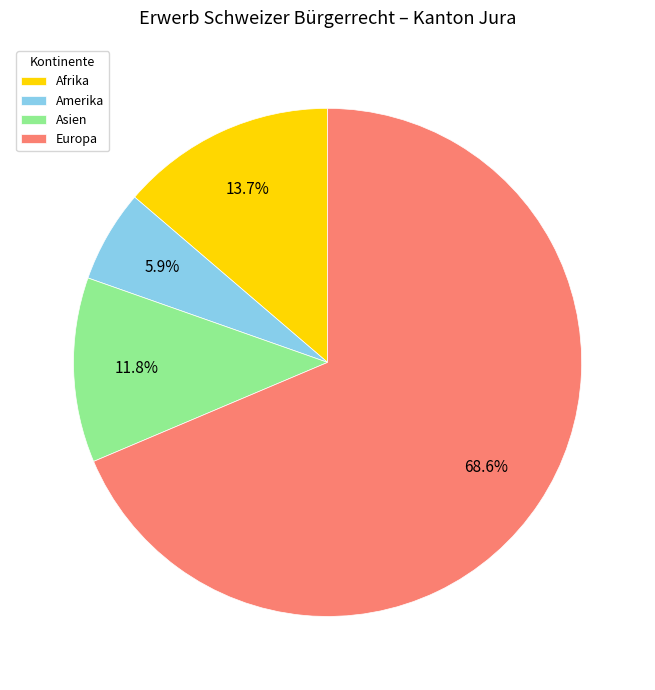

Approximately how many times larger is the value at Europa compared to Asien?

5.8